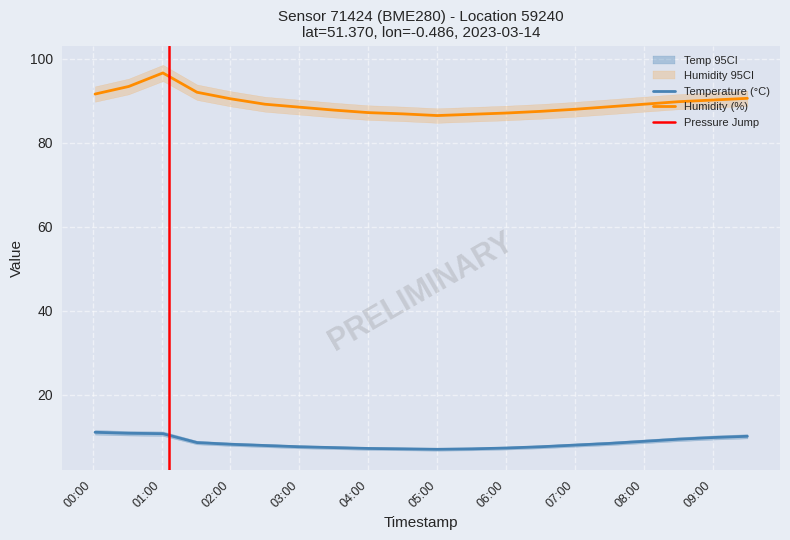

How many categories are shown in the chart?

20